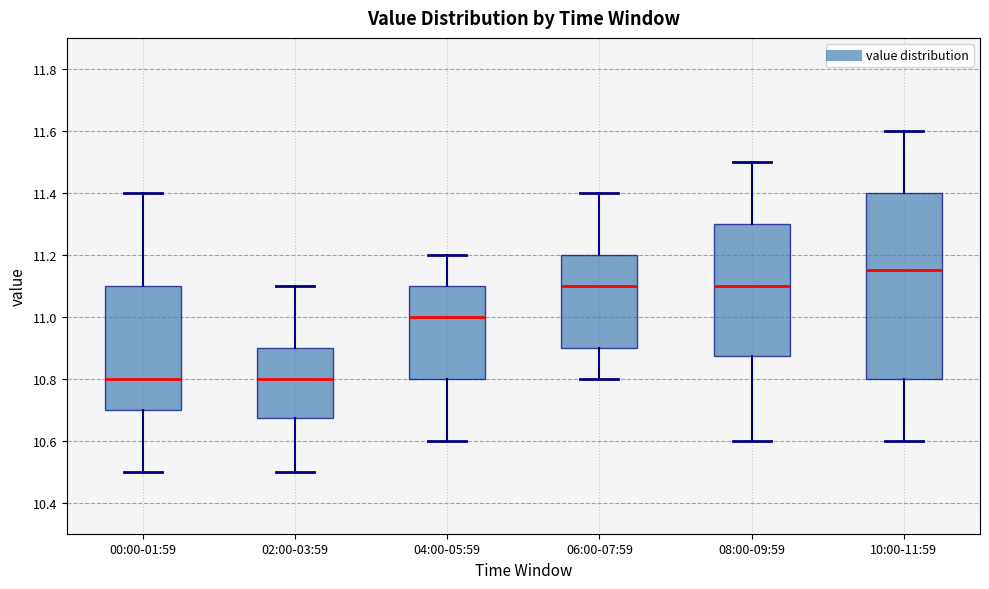

Which box is the tallest, from its lower edge to its upper edge?

10:00-11:59